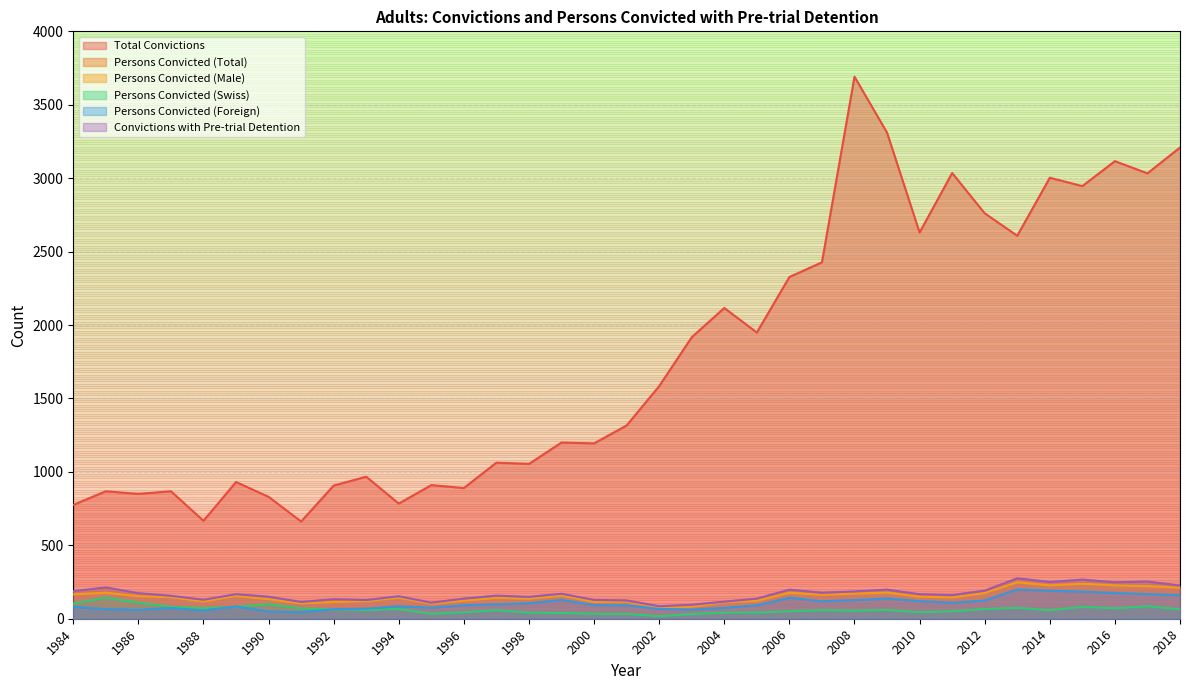

True or false: Convictions with Pre-trial Detention and Persons Convicted (Total) cross at least once.

False